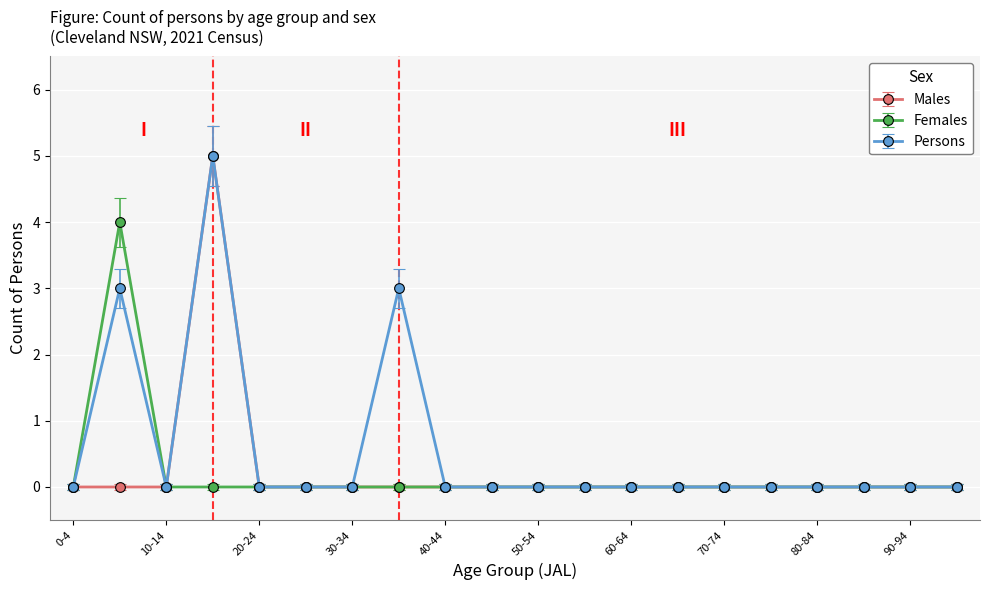

At how many categories does at least one series exceed 1?

3